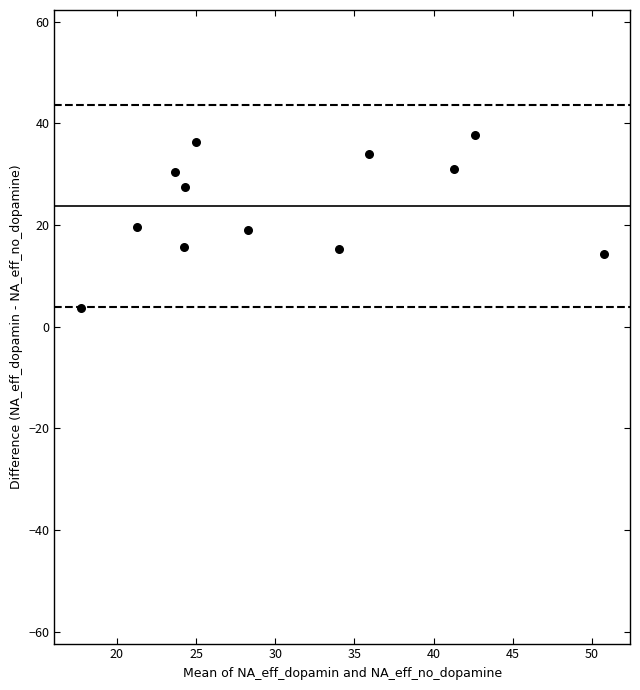

What is the average X value?

30.8